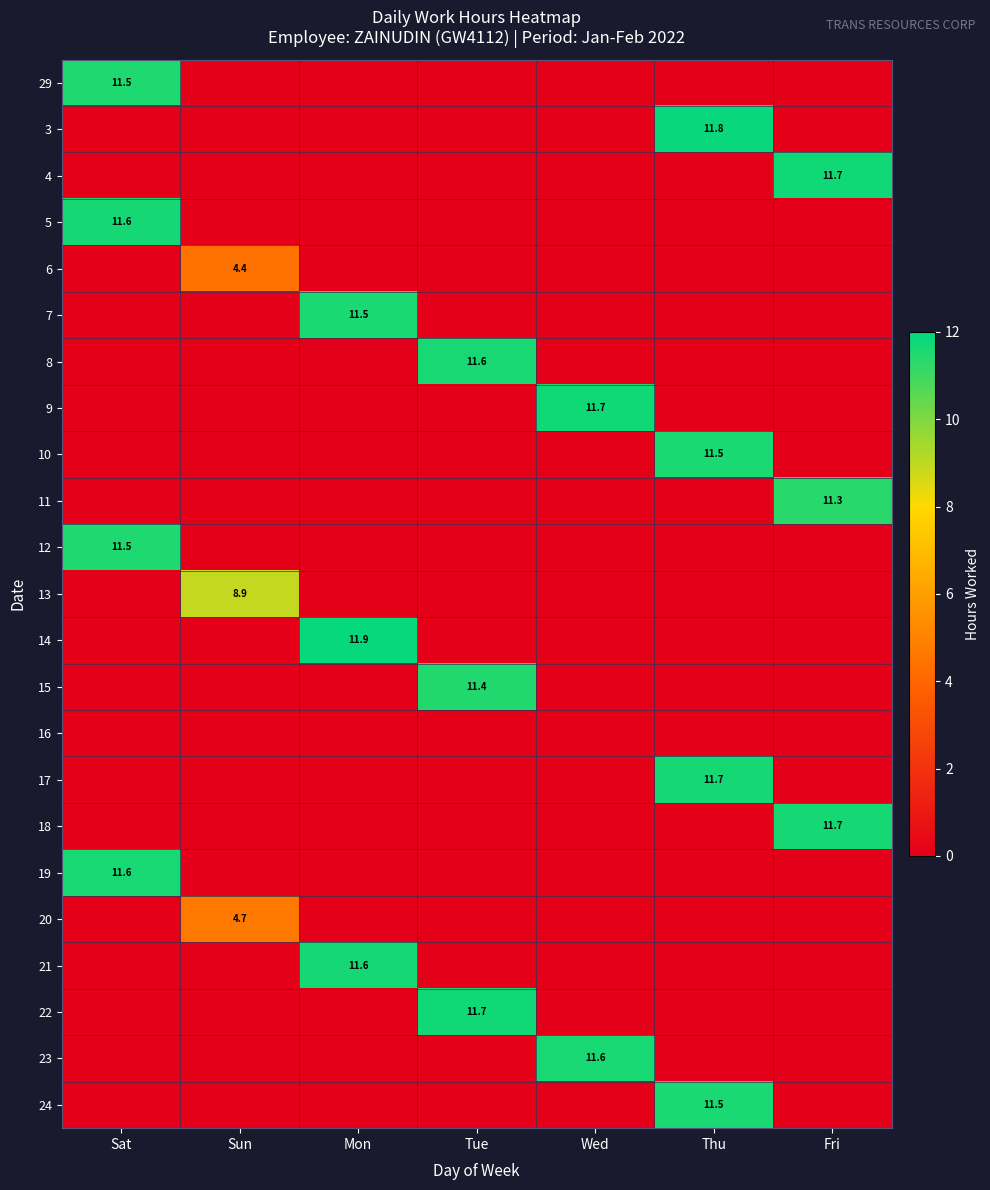

True or false: 3 has a value of 0.0 at Sun.

True